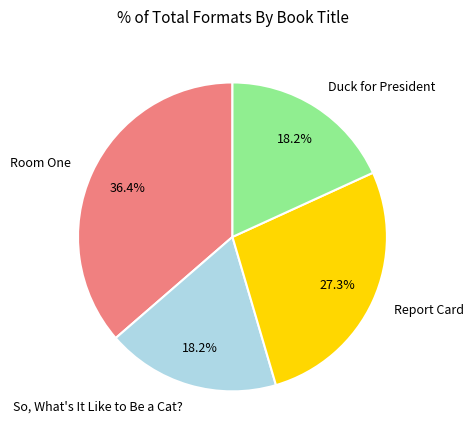

To the nearest percent, what is the combined percentage of So, What's It Like to Be a Cat? and Duck for President?

36%